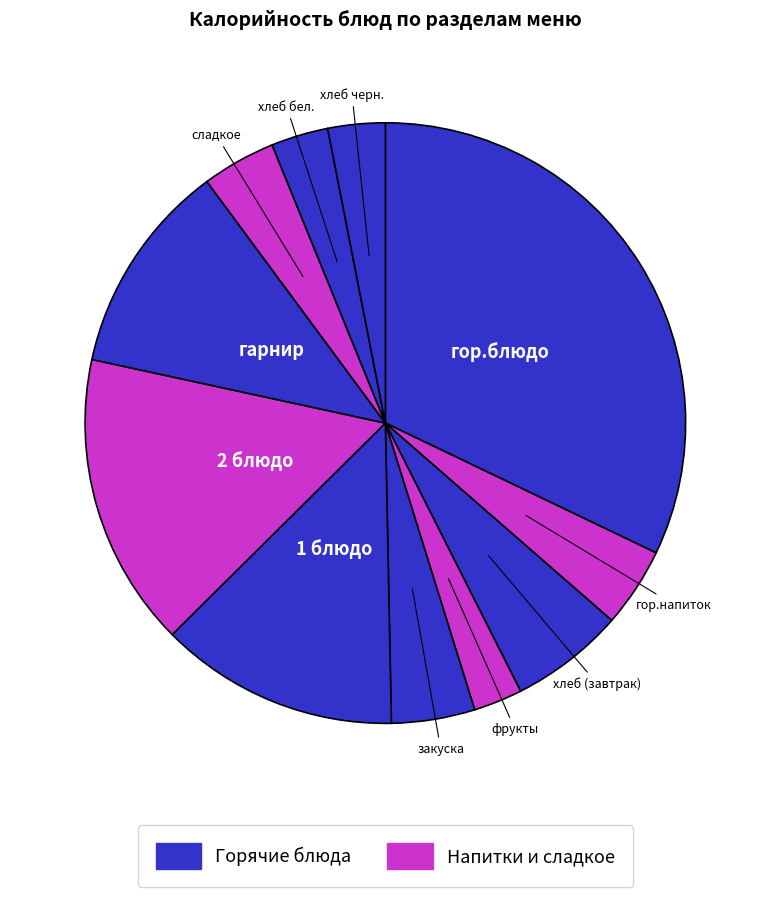

To the nearest percent, what is the difference between the largest and smallest slice percentages?

29%